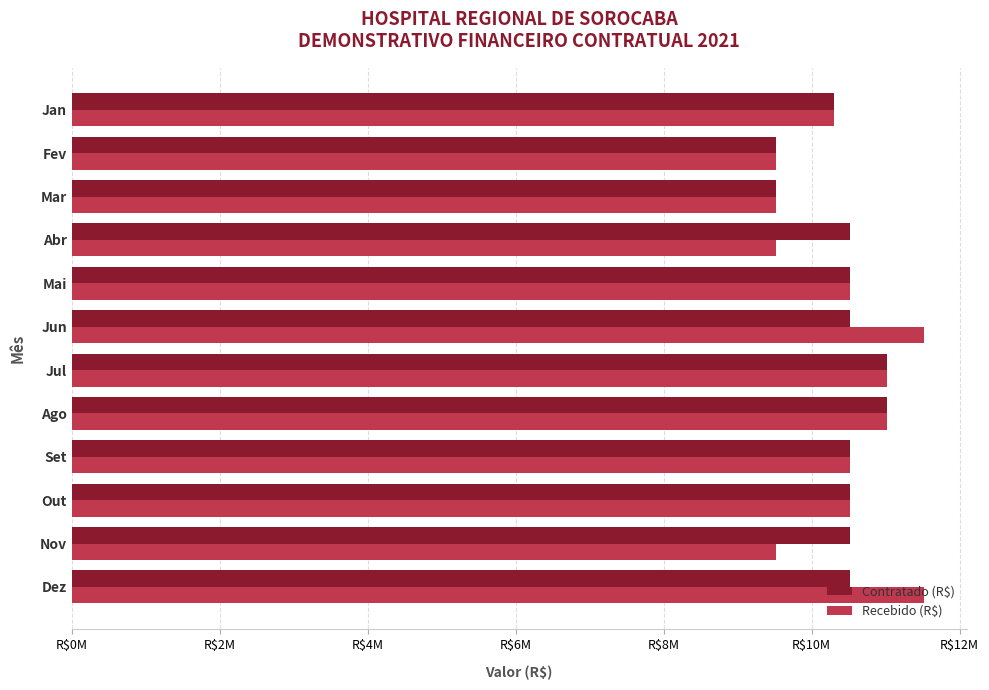

Which series has the widest spread of values?

Recebido (R$)